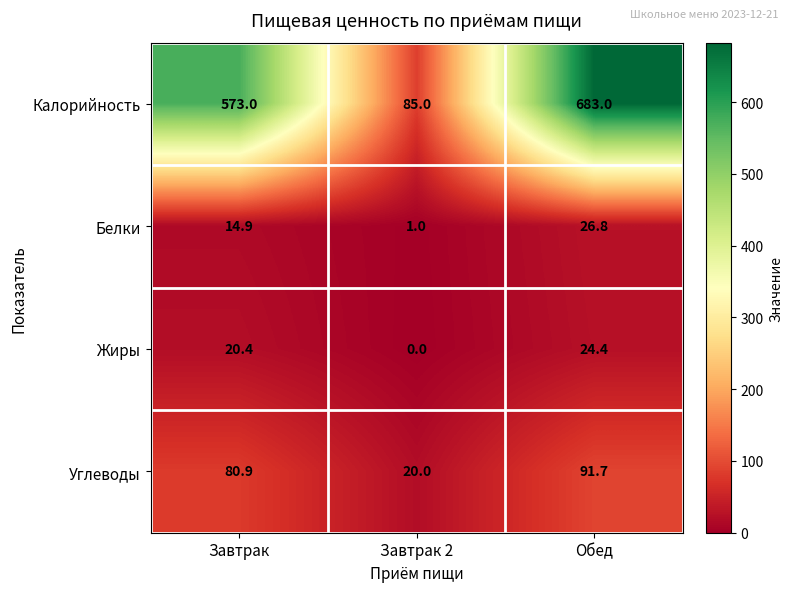

What is the difference between the Калорийность values at Завтрак and Обед?

110.0